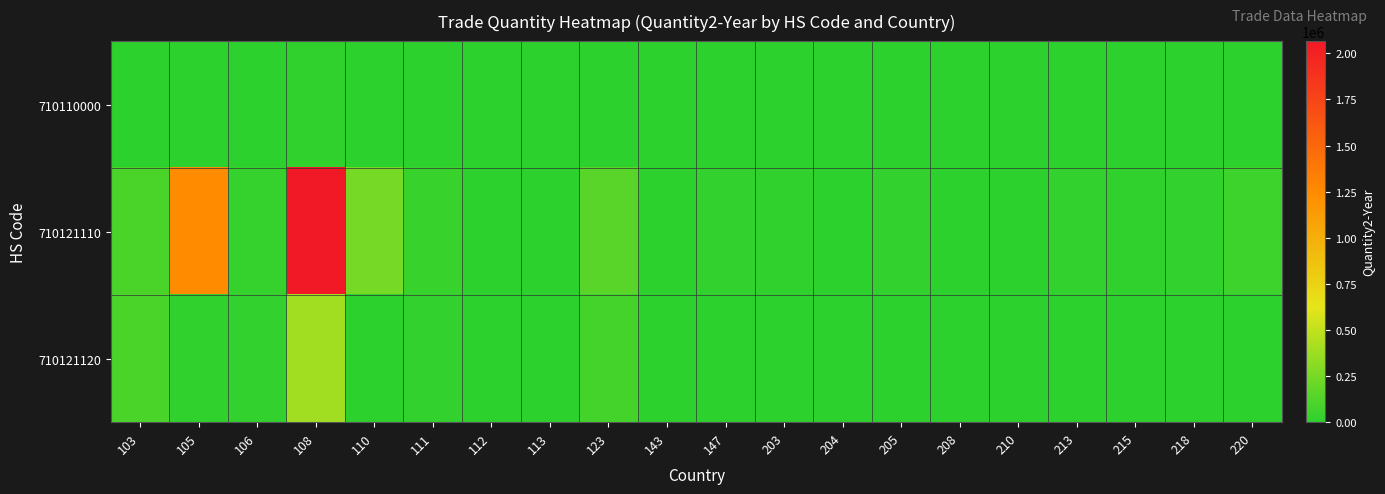

At which category is the sum across all series the highest?

108